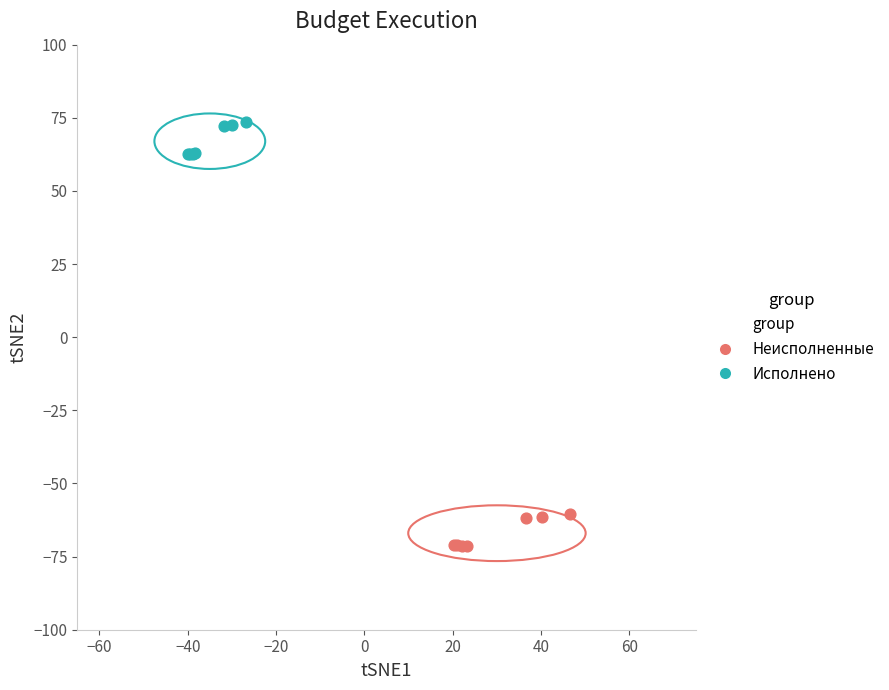

Which series reaches the minimum Y coordinate?

Неисполненные